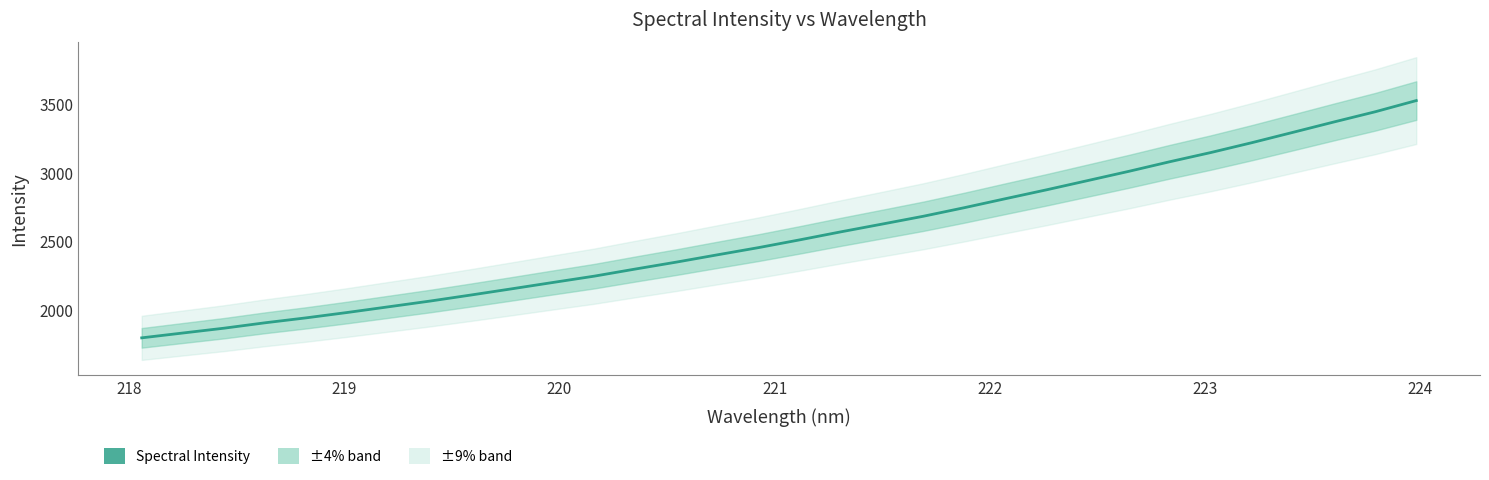

What is the difference between the maximum and second lowest values?

1698.7